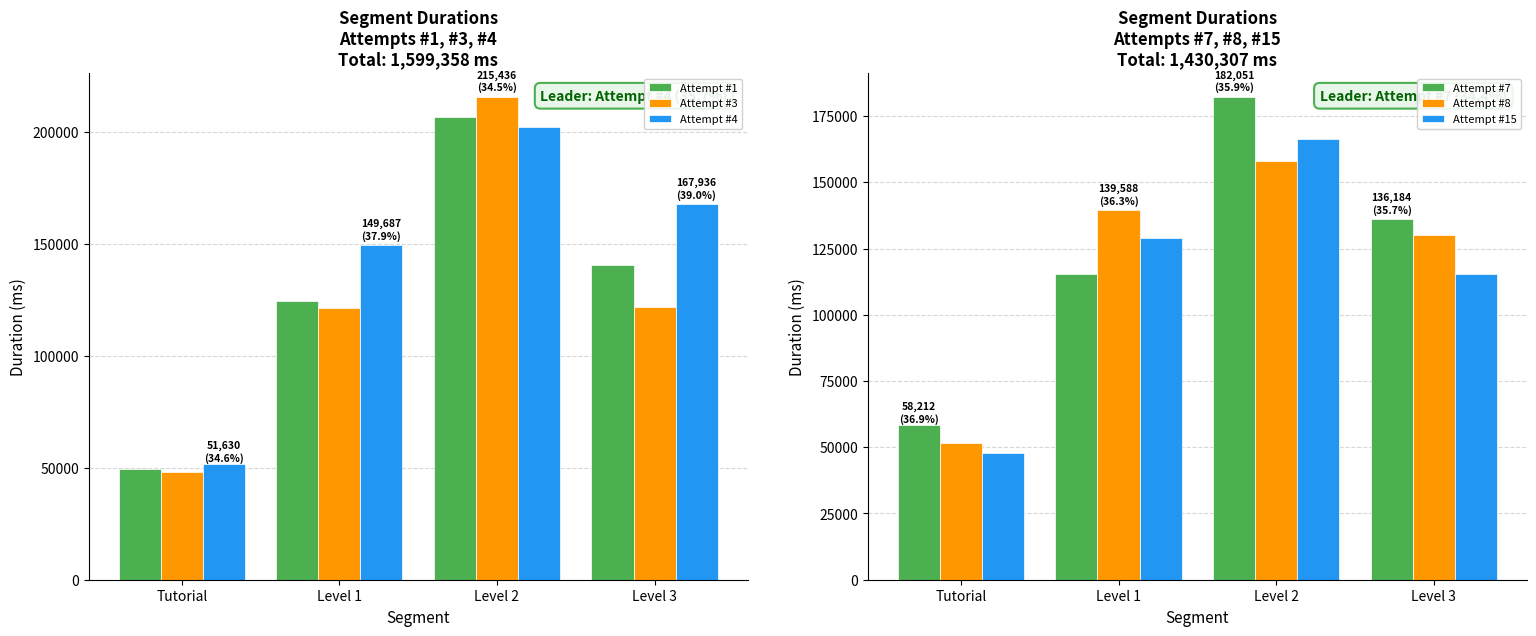

What are all the series names shown in the legend?

Attempt #1, Attempt #3, Attempt #4, Attempt #7, Attempt #8, Attempt #15